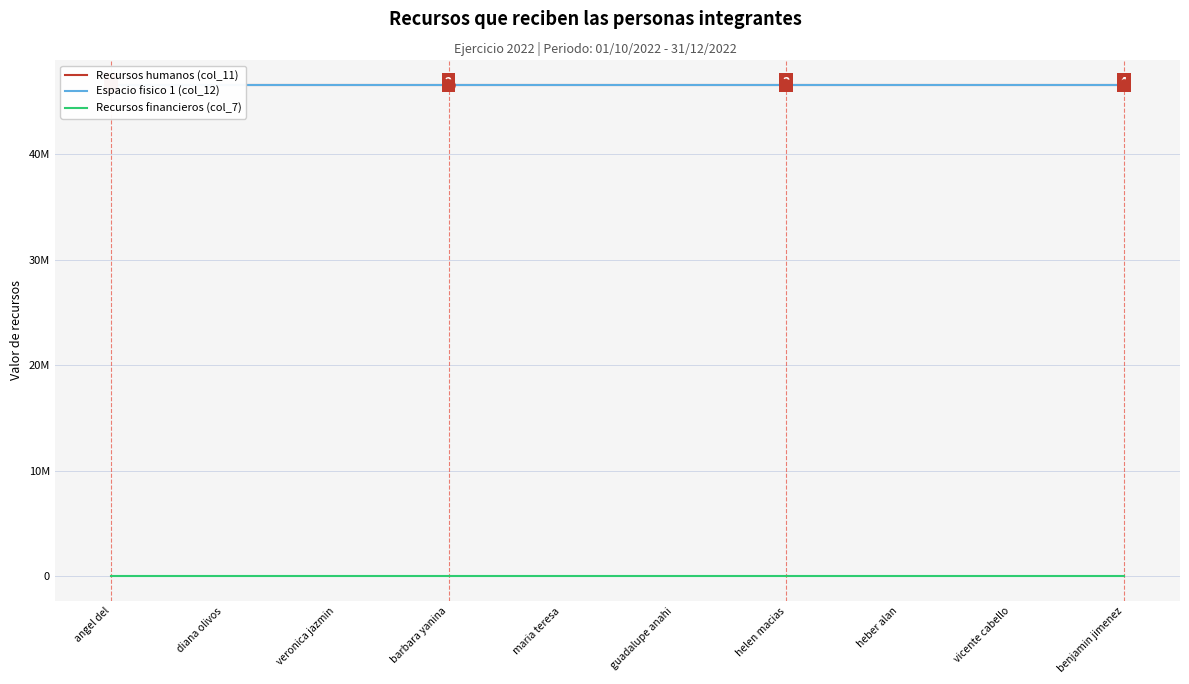

What position from the left is benjamin jimenez?

10